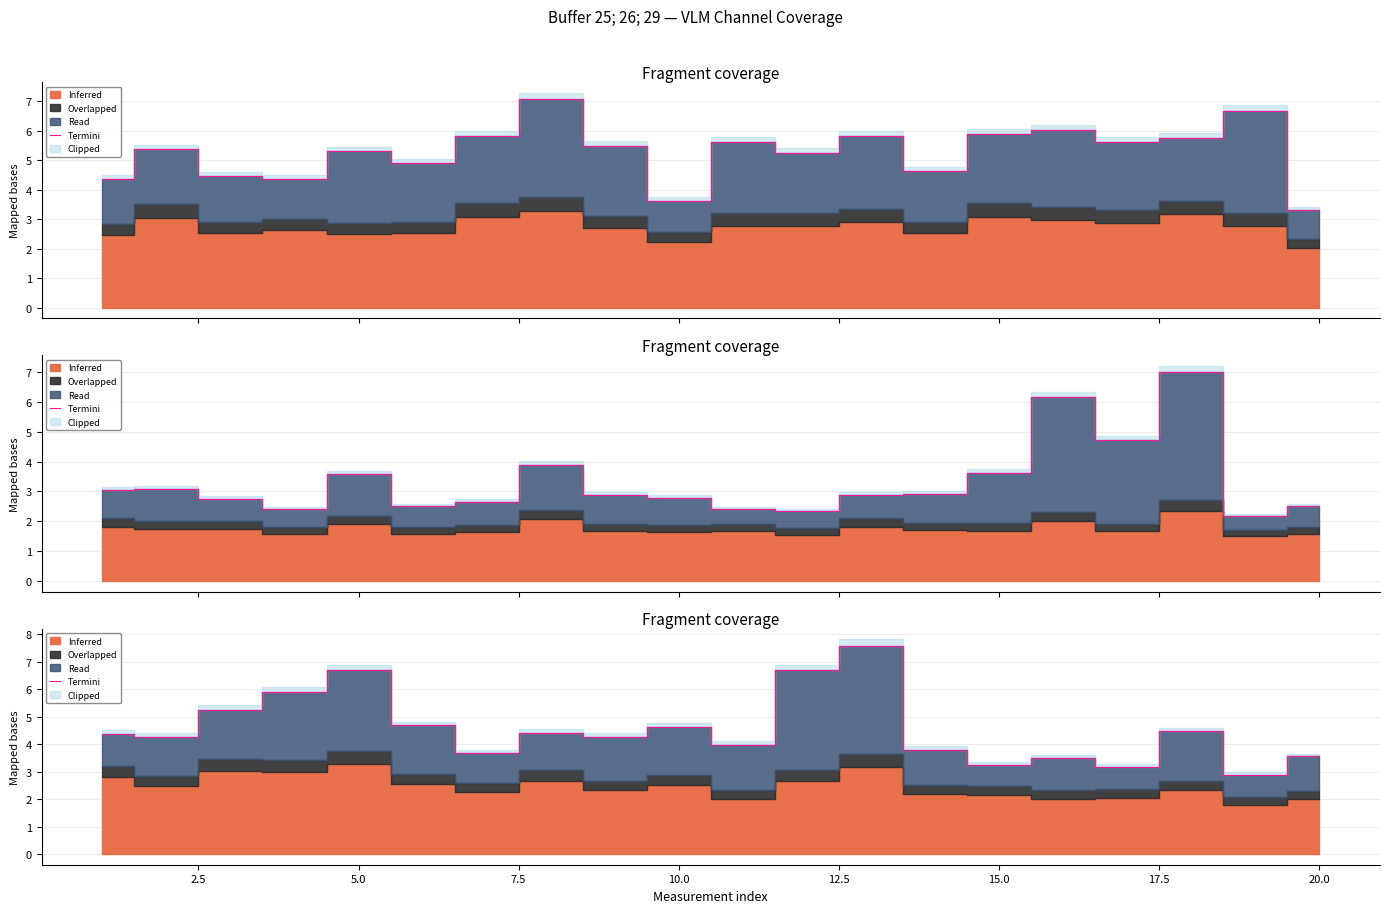

Reading right to left, transcribe all the data shown in this chart.

3.5	2.9	4.5	3.2	3.5	3.2	3.8	7.6	6.7	4.0	4.6	4.3	4.4	3.7	4.7	6.7	5.9	5.2	4.3	4.4